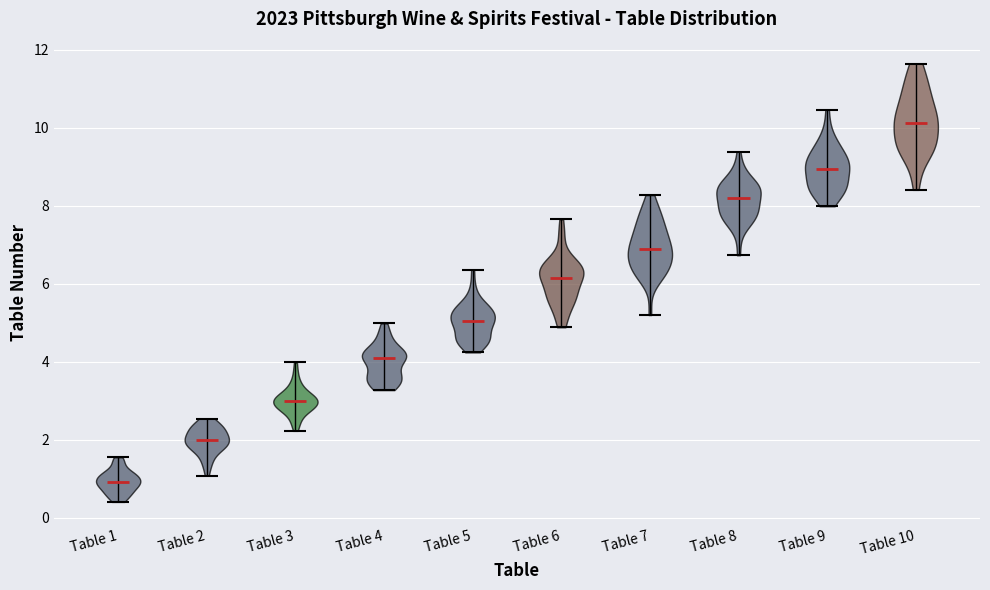

What is the highest point the violin for Table 3 reaches on the y-axis? The values are not printed on the chart, so give them approximately, as read against the axis.

4.0